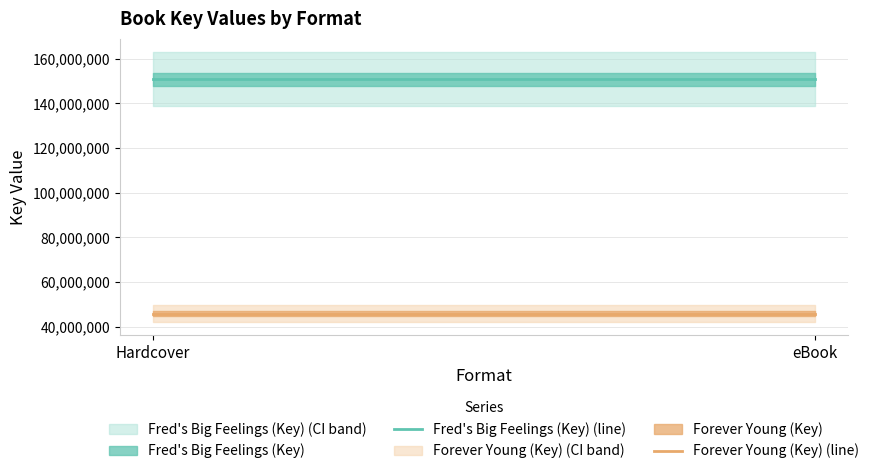

At which label is Fred's Big Feelings (Key) (line) closest to 150771002?

Hardcover